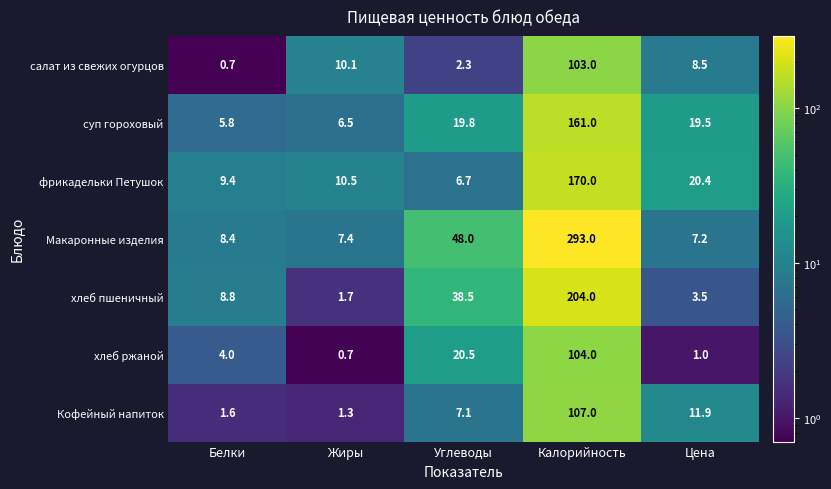

How many series are shown in this chart?

7